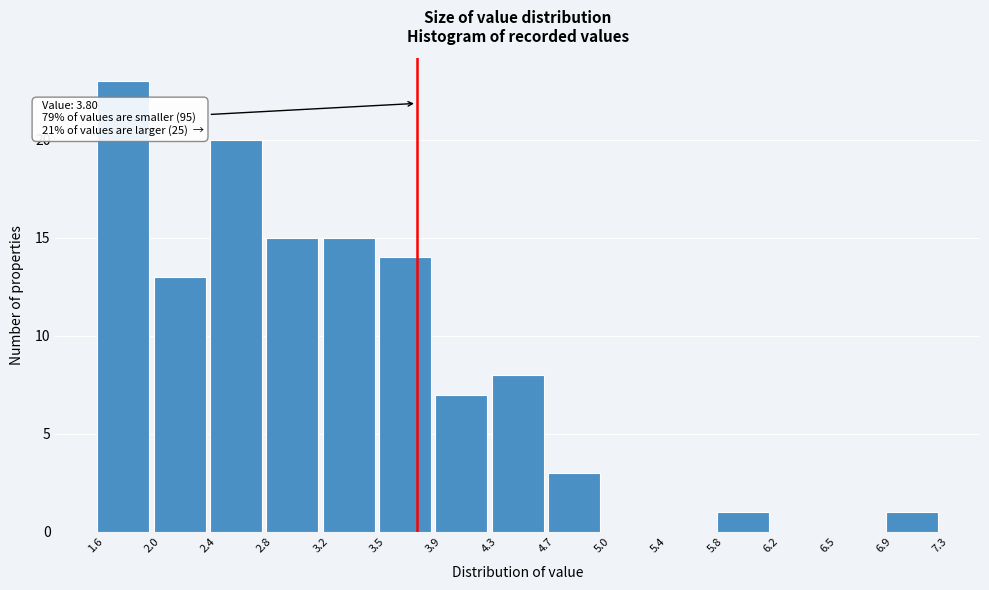

Over which range of the x-axis is the bar tallest?

1.6 to 2.0